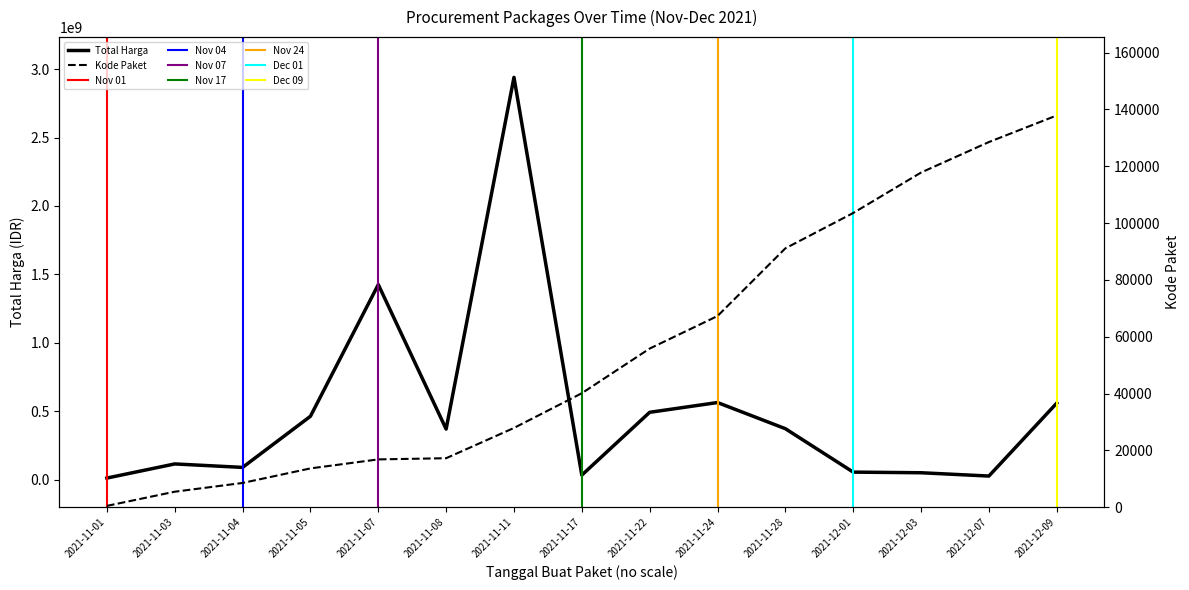

What is the label of the 13th point from the right?

2021-11-04